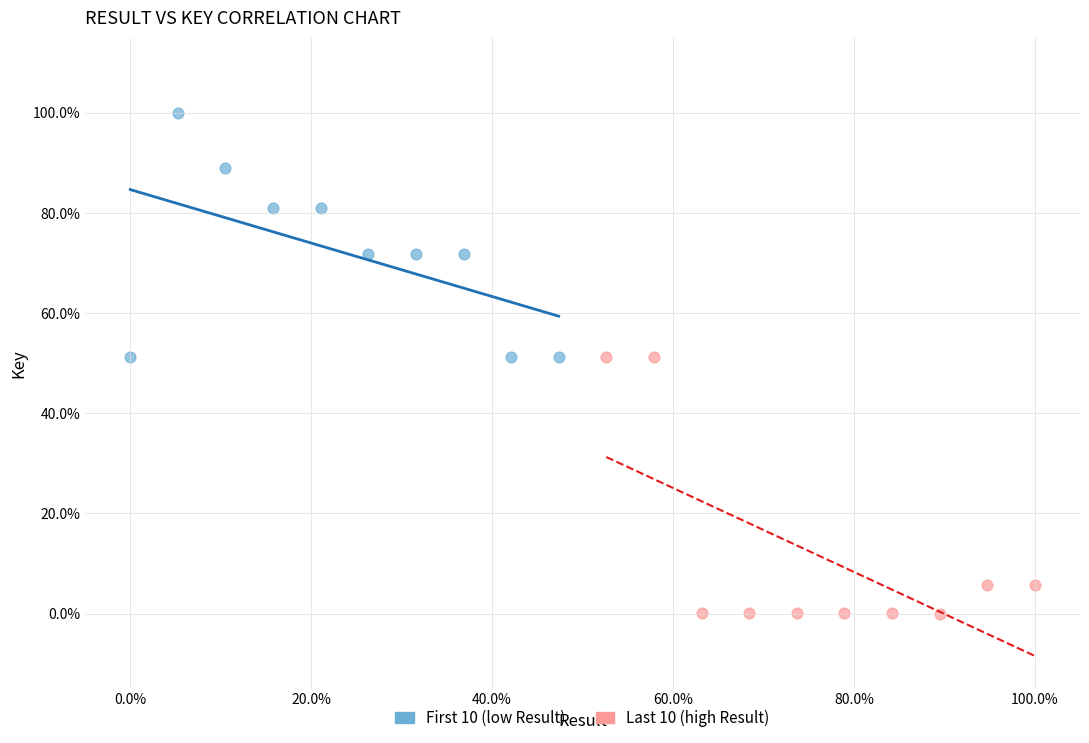

What are all the series names shown in the legend?

First 10 (low Result), Last 10 (high Result)